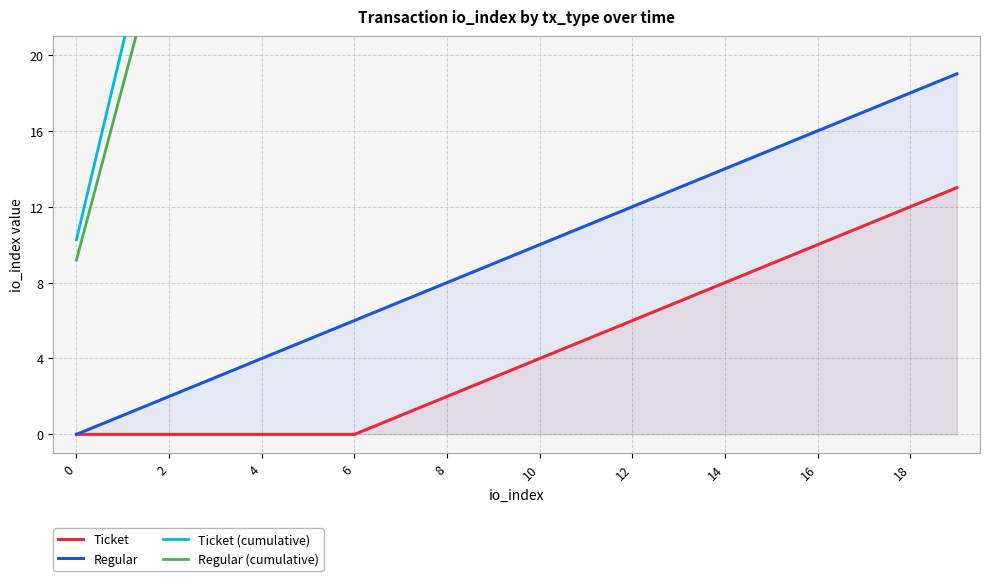

What is the difference between the maximum and minimum values in the Ticket series?

13